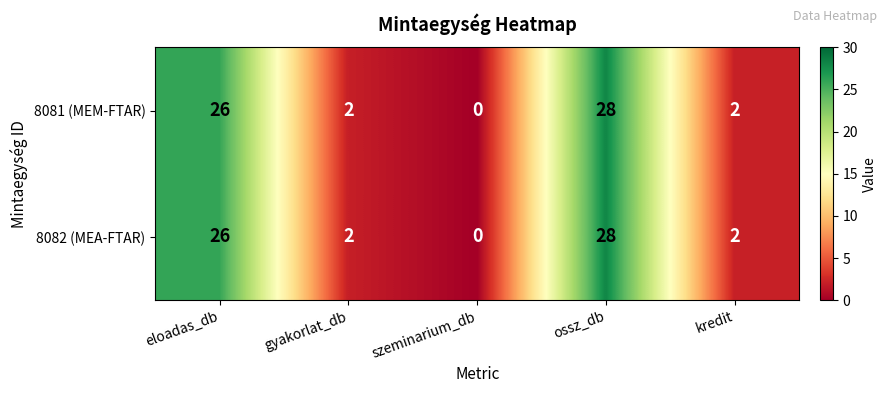

Is it true that 8081 (MEM-FTAR) equals 16 at ossz_db?

False